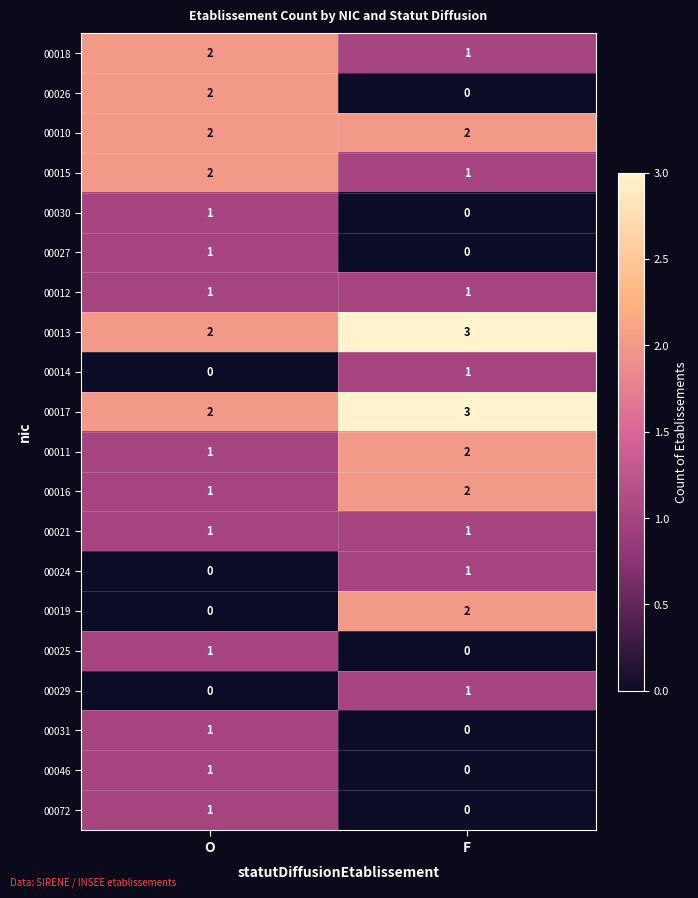

Count the number of categories in the chart.

2